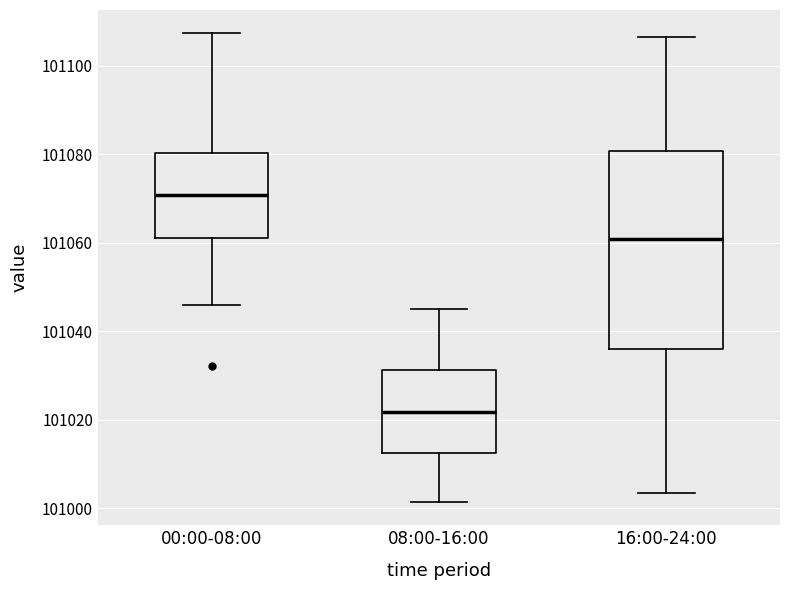

Which box's median line is the lowest?

08:00-16:00